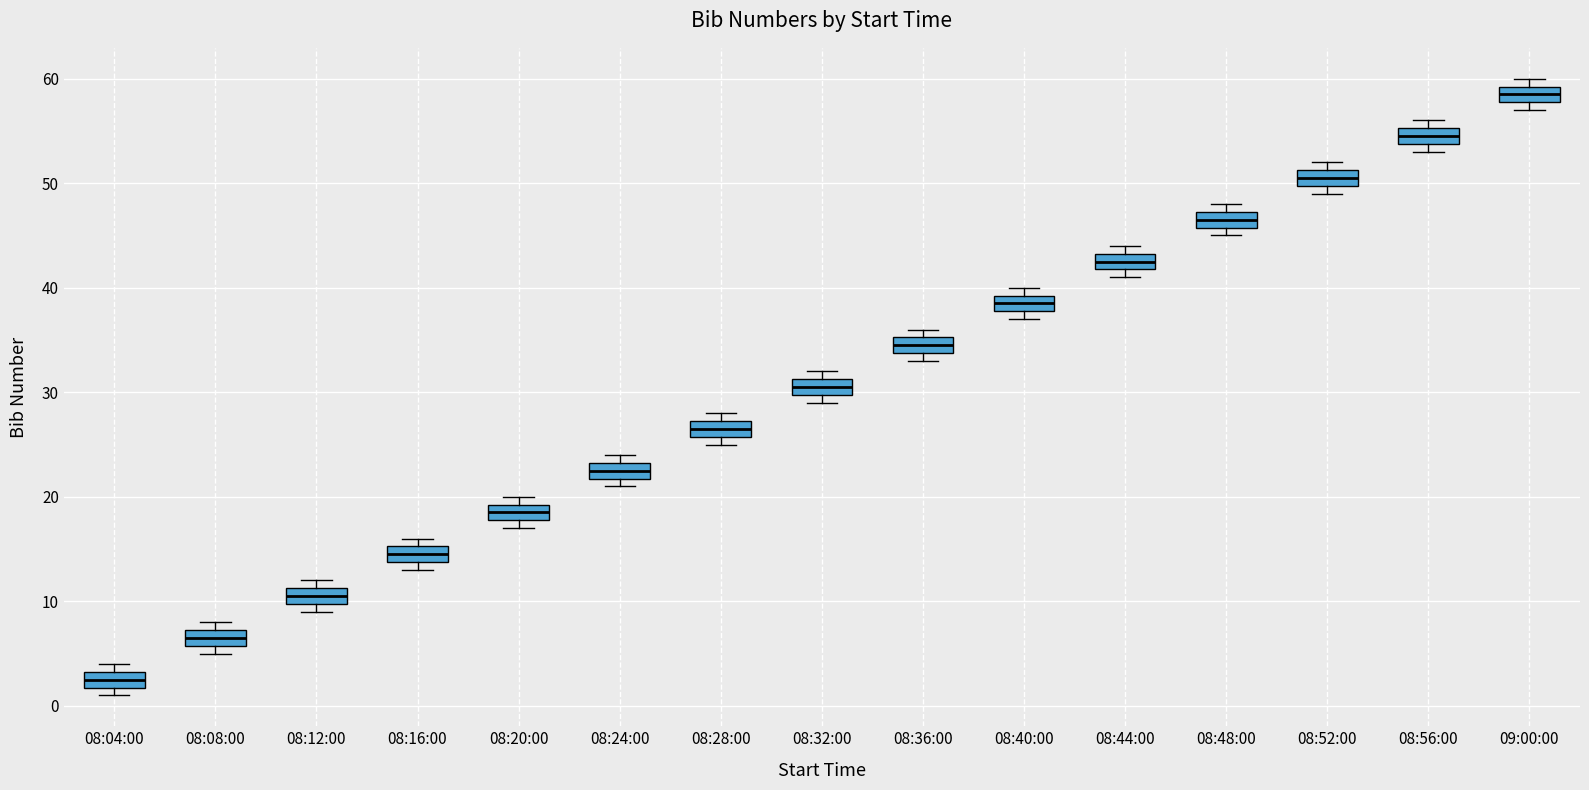

Where is the upper edge of the box for 08:56:00 on the y-axis? The values are not printed on the chart, so give them approximately, as read against the axis.

55